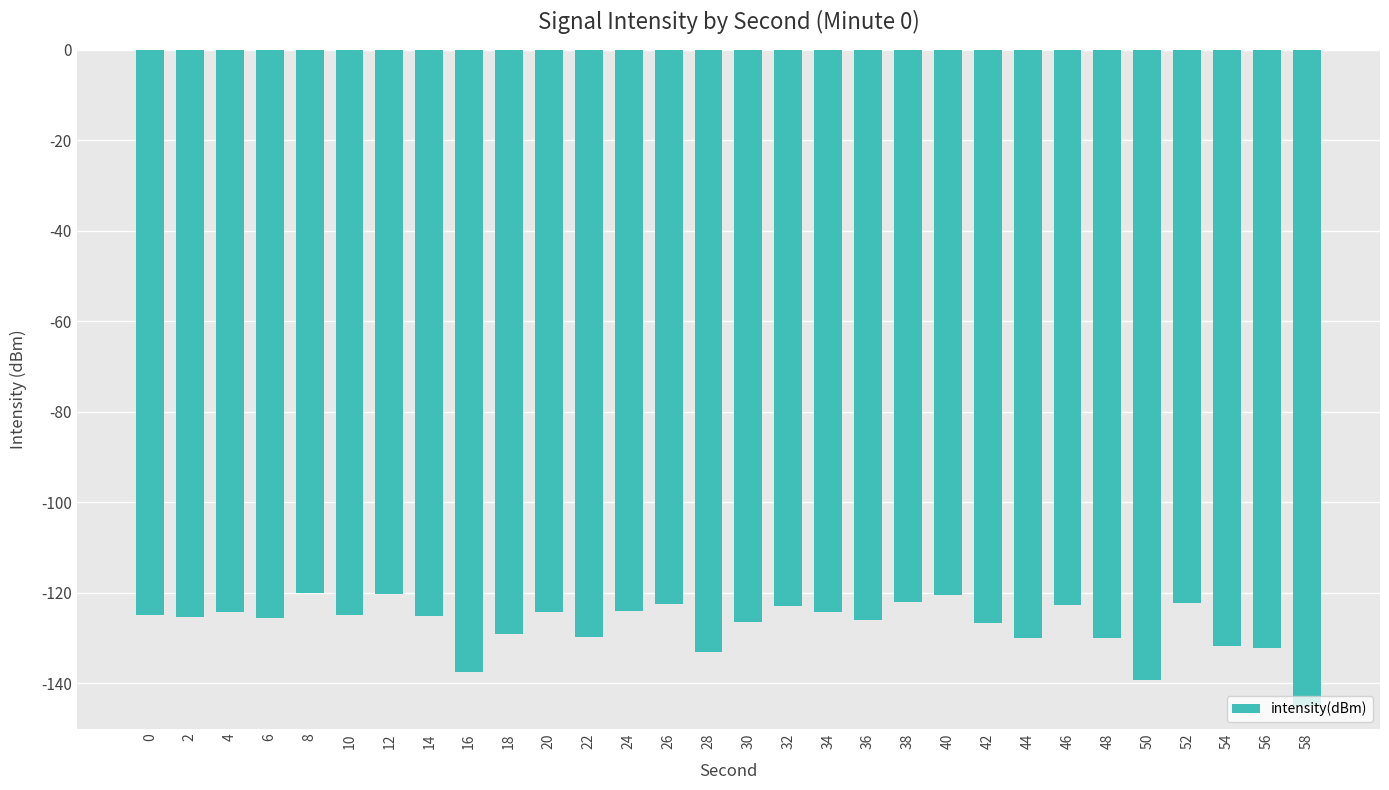

What is the minimum value shown in the chart?

-144.9